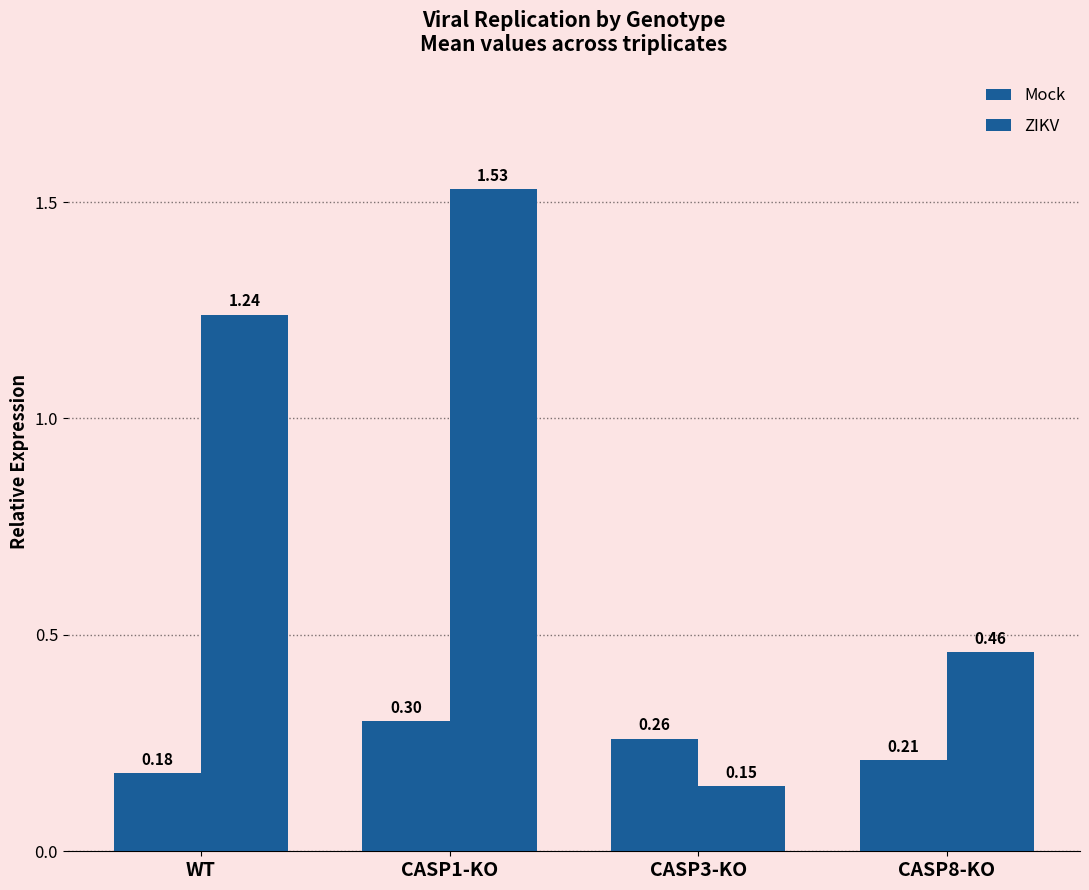

What is the sum of the ZIKV values at CASP3-KO and CASP1-KO?

1.7